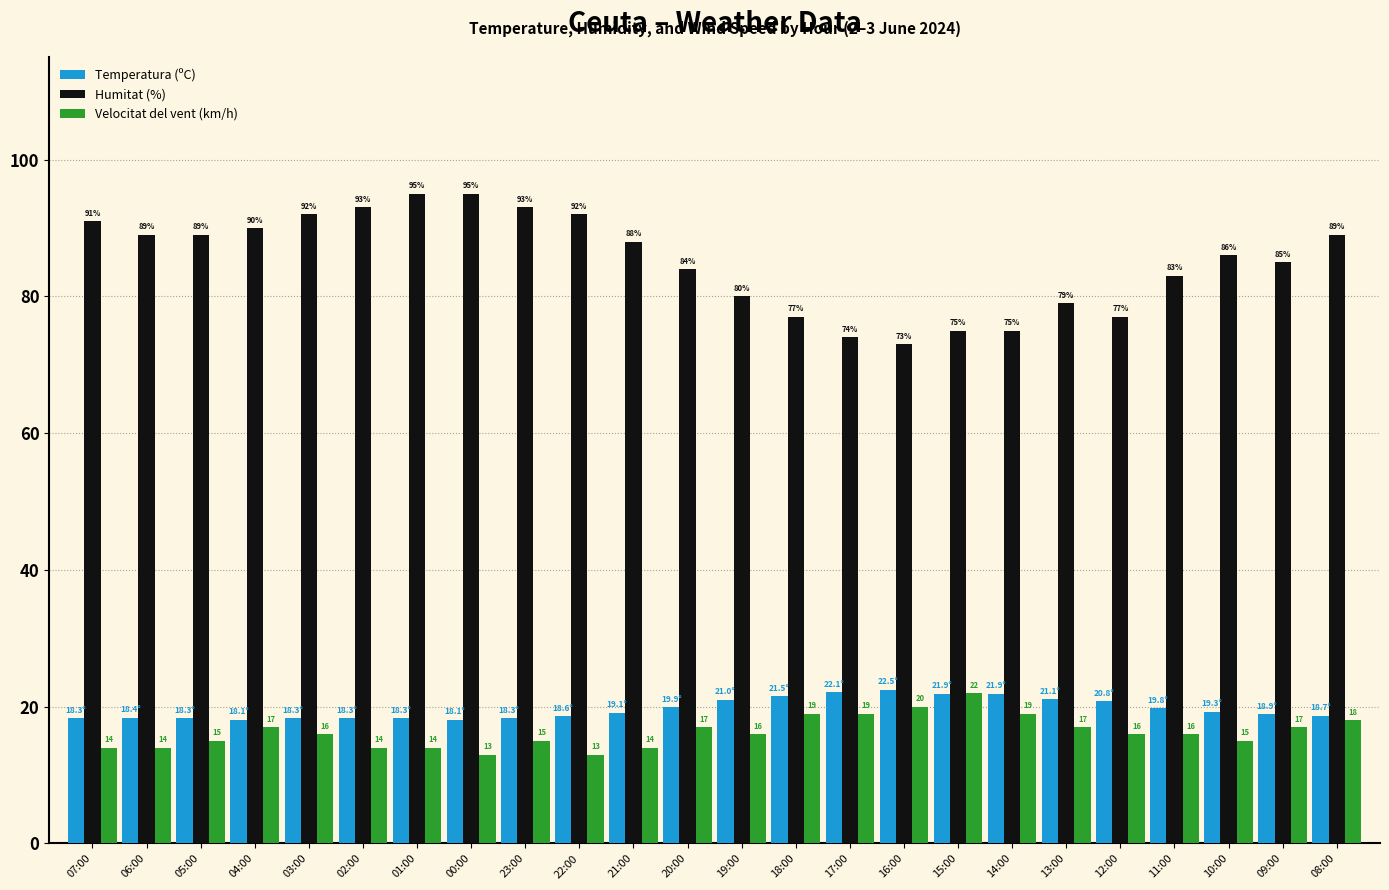

What is the minimum value shown in the chart?

13.0